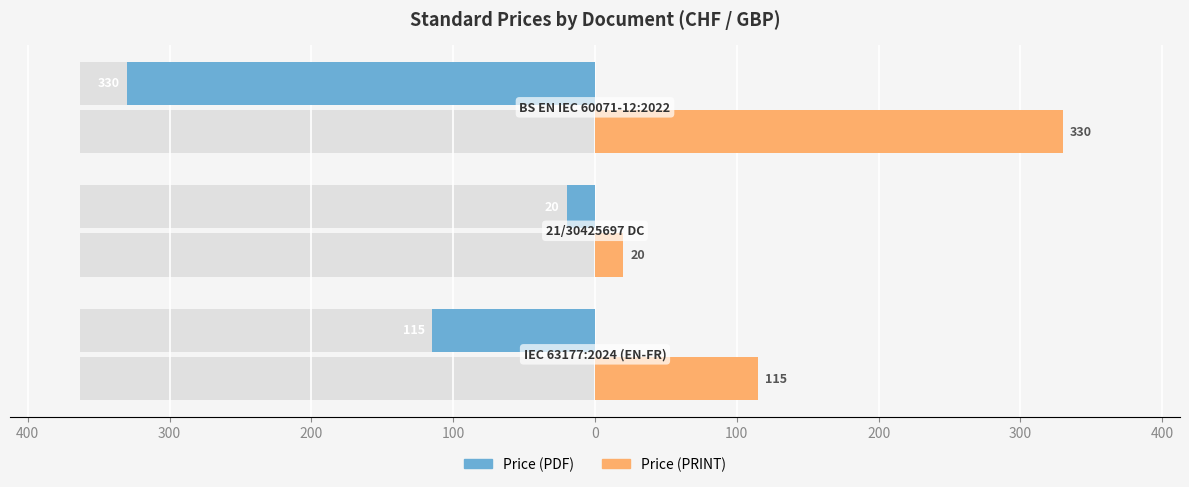

Reading left to right, extract all data points from this chart.

Price (PDF): -115	-20	-330
Price (PRINT): 115	20	330